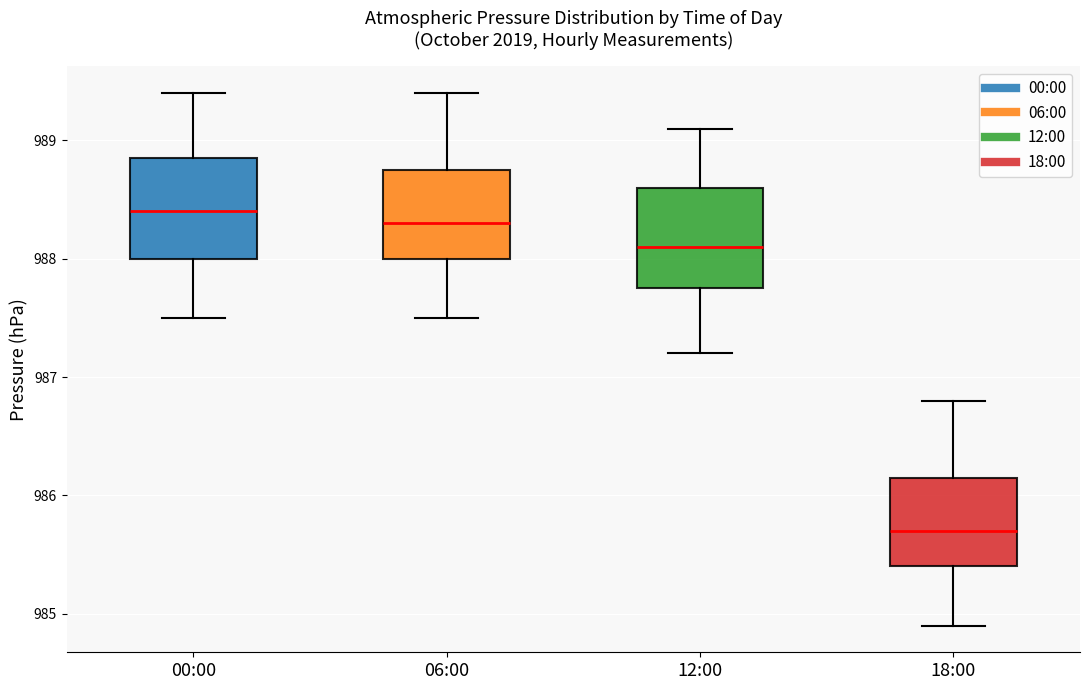

Reading left to right, read every box against the y-axis: the position of its median line, the range the box covers, and the ends of its whiskers. The values are not printed on the chart, so give them approximately, as read against the axis.

00:00: median 988.4, box 988.0 to 988.9, whiskers 987.5 to 989.4
06:00: median 988.3, box 988.0 to 988.8, whiskers 987.5 to 989.4
12:00: median 988.1, box 987.8 to 988.6, whiskers 987.2 to 989.1
18:00: median 985.7, box 985.4 to 986.2, whiskers 984.9 to 986.8